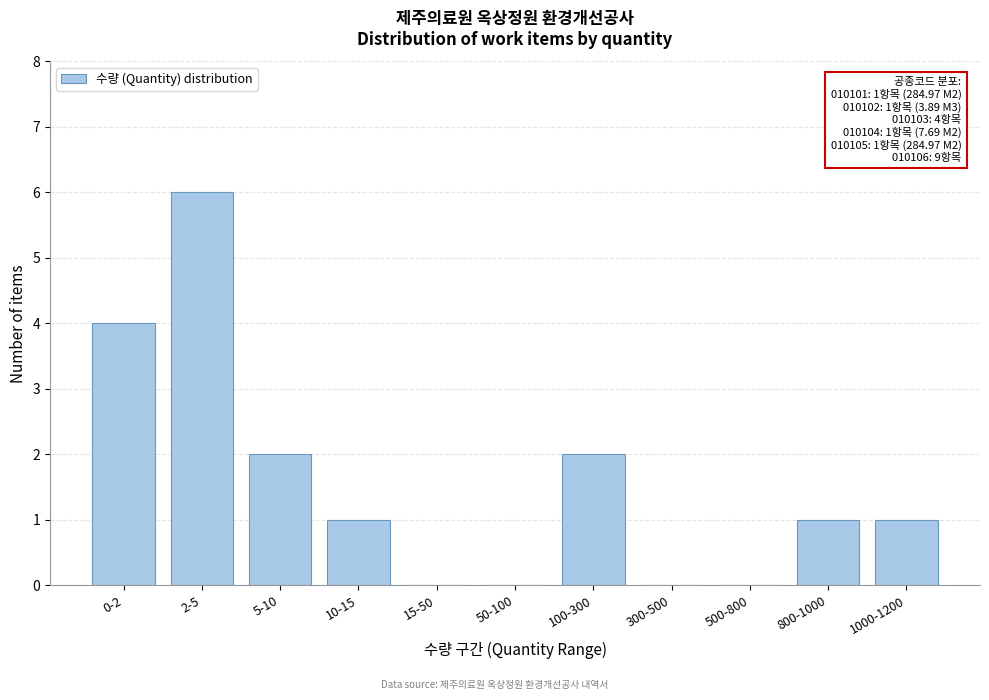

Reading right to left, transcribe all the data shown in this chart.

1000-1200=1	800-1000=1	500-800=0	300-500=0	100-300=2	50-100=0	15-50=0	10-15=1	5-10=2	2-5=6	0-2=4